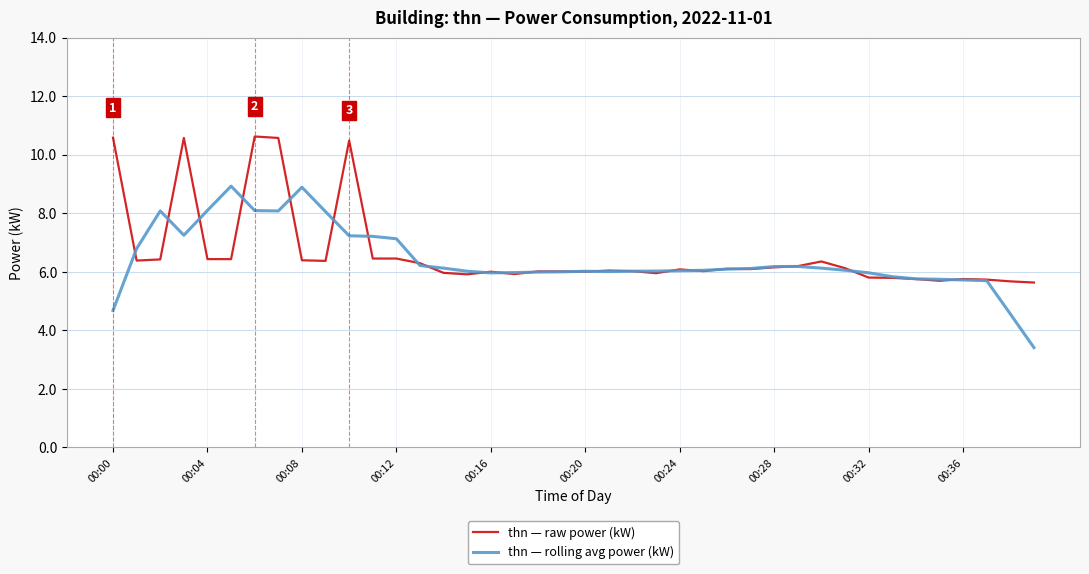

List the series in order of their peak value, highest first.

thn — raw power (kW), thn — rolling avg power (kW)